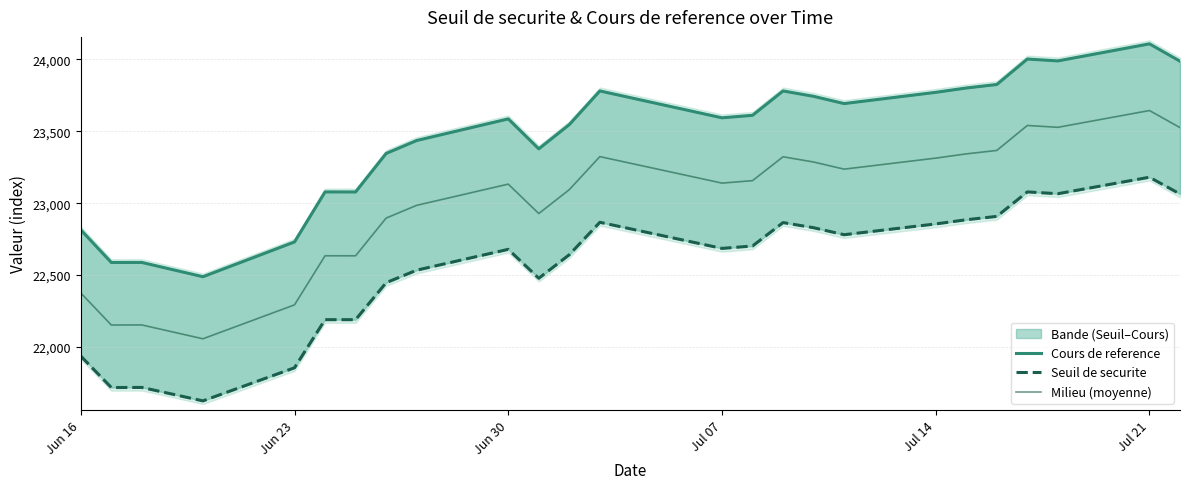

True or false: Cours de reference and Seuil de securite cross at least once.

False